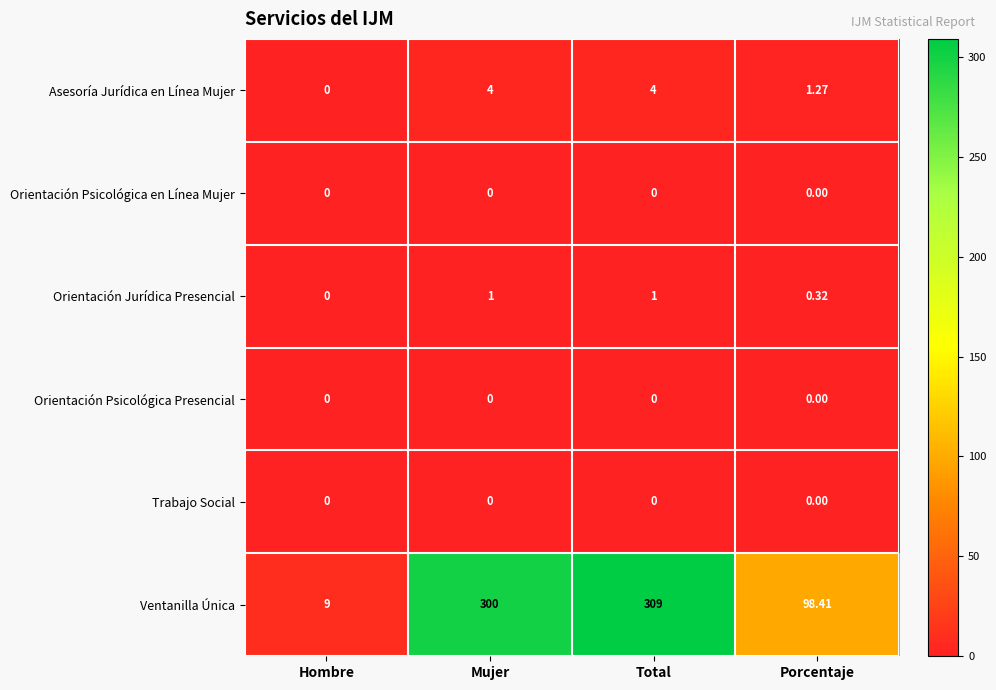

Which series has the widest spread of values?

Ventanilla Única